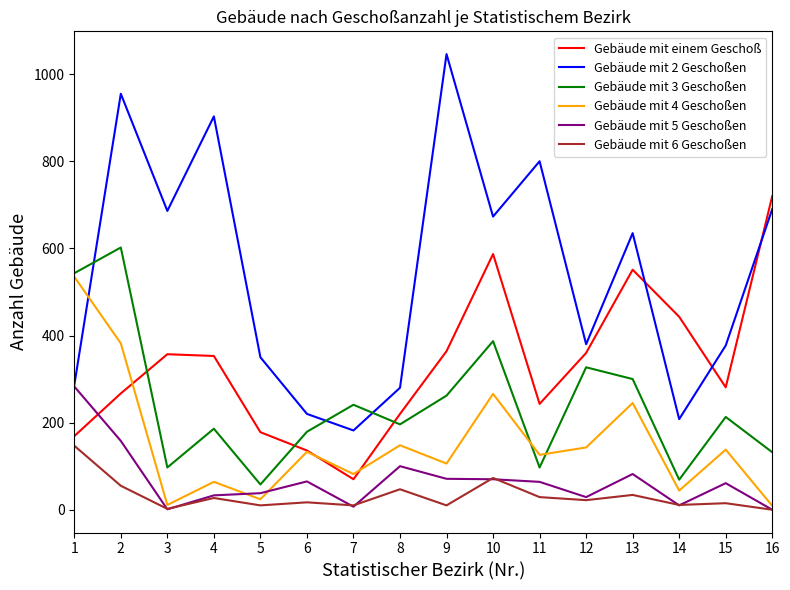

What is the difference between the maximum and minimum values in the Gebäude mit 6 Geschoßen series?

147